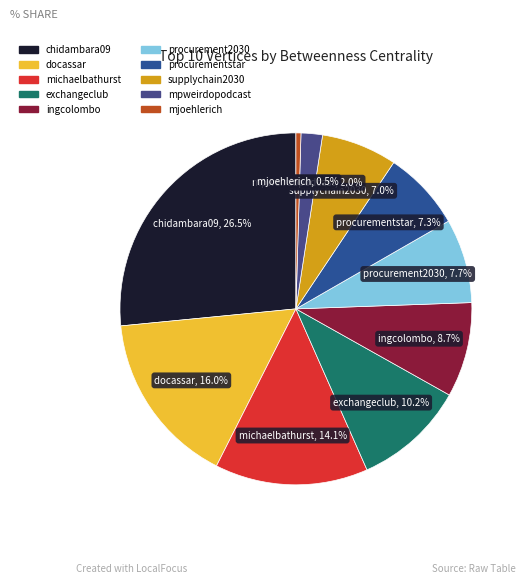

What portion of the pie excludes michaelbathurst?

85.9%